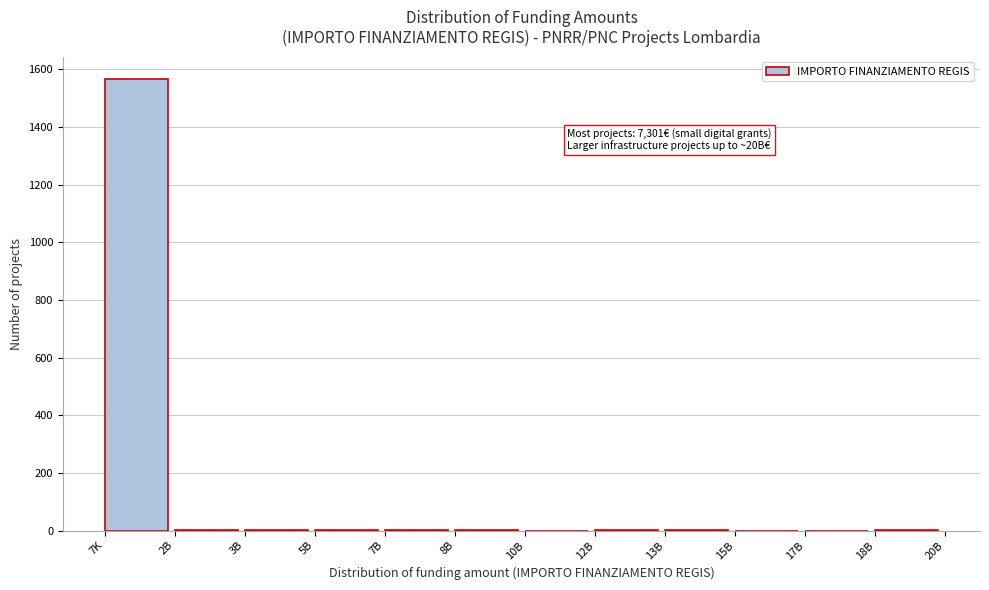

At which category does the chart reach its peak across all series?

7K